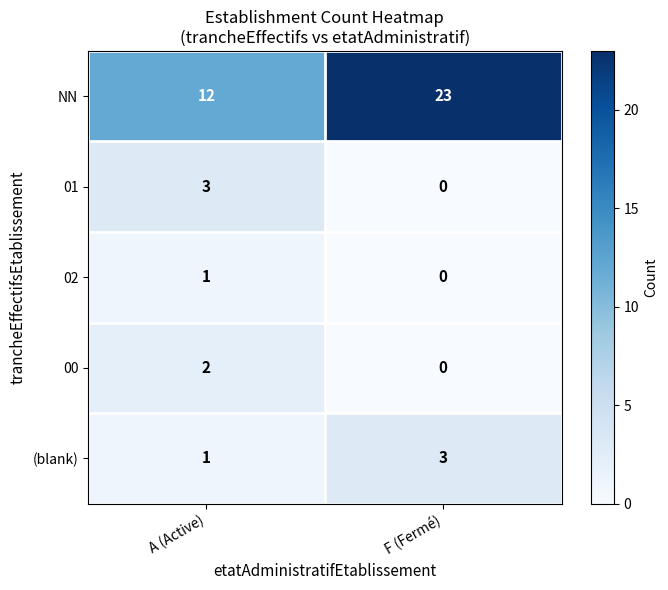

Reading left to right, extract all data points from this chart.

NN: 12	23
01: 3	0
02: 1	0
00: 2	0
(blank): 1	3